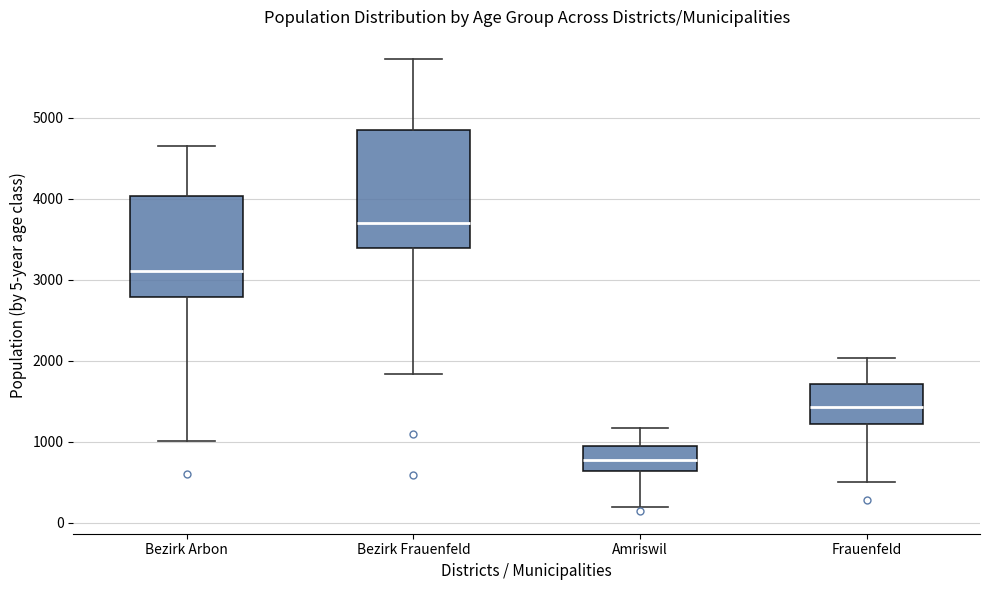

Which box has the lowest median line?

Amriswil